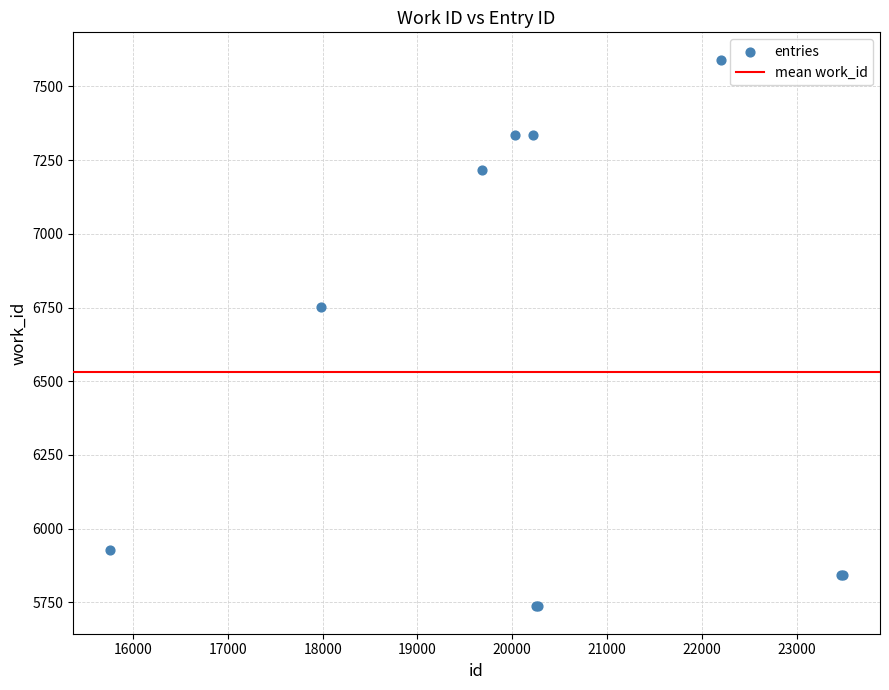

What Y value in the scatter plot is closest to 6663?

6752